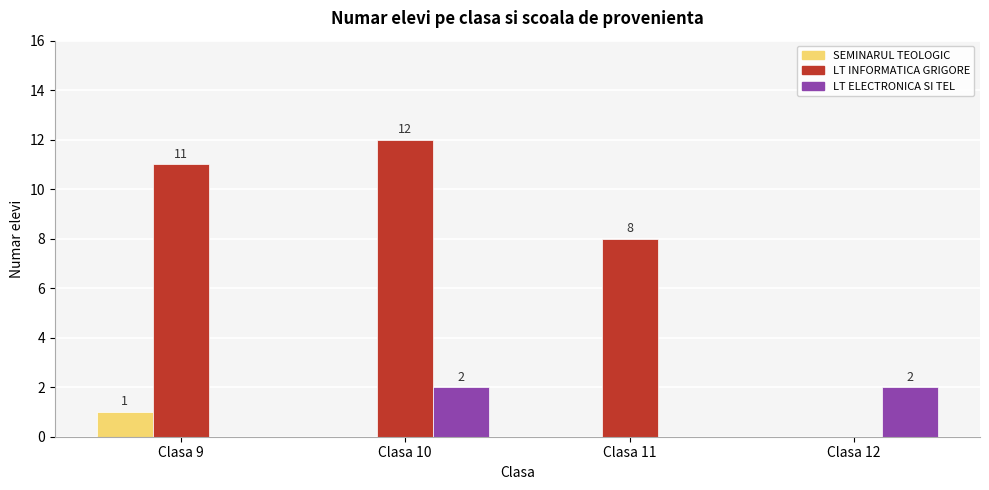

Which series has the largest total across all categories?

LT INFORMATICA GRIGORE